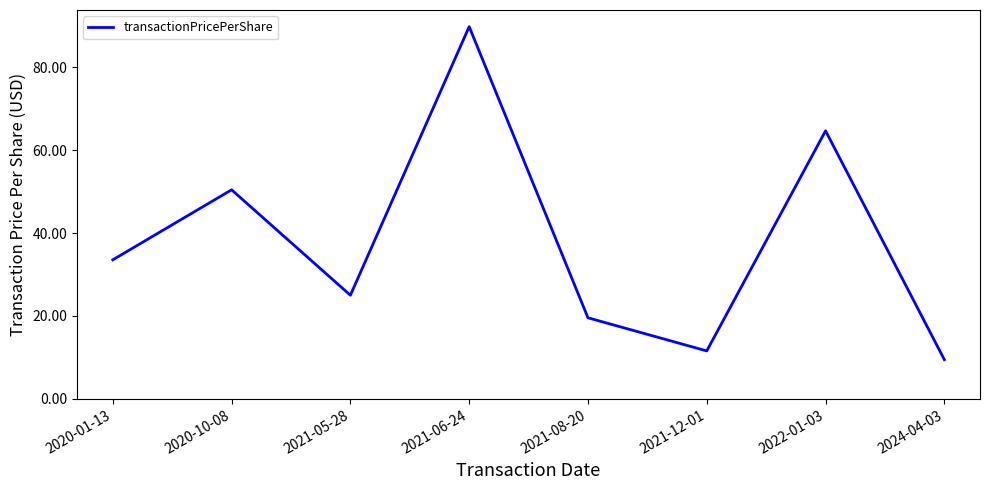

Which label corresponds to the smallest value in the chart?

2024-04-03